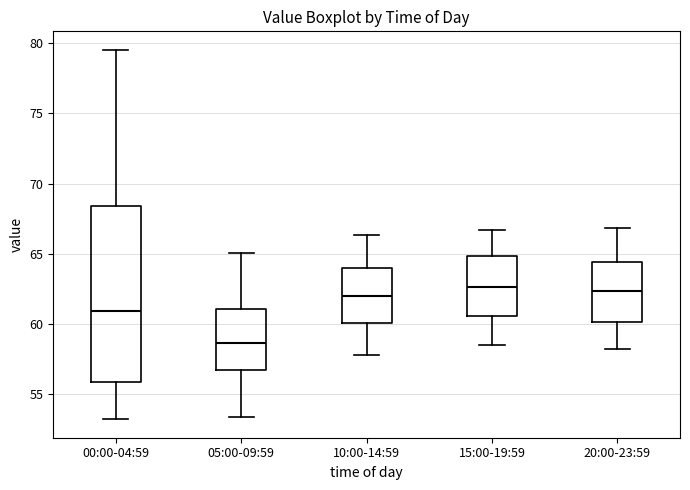

Reading left to right, read every box against the y-axis: the position of its median line, the range the box covers, and the ends of its whiskers. The values are not printed on the chart, so give them approximately, as read against the axis.

00:00-04:59: median 61.0, box 56.0 to 68.5, whiskers 53.0 to 79.5
05:00-09:59: median 58.5, box 56.5 to 61.0, whiskers 53.5 to 65.0
10:00-14:59: median 62.0, box 60.0 to 64.0, whiskers 58.0 to 66.5
15:00-19:59: median 62.5, box 60.5 to 65.0, whiskers 58.5 to 66.5
20:00-23:59: median 62.5, box 60.0 to 64.5, whiskers 58.0 to 67.0